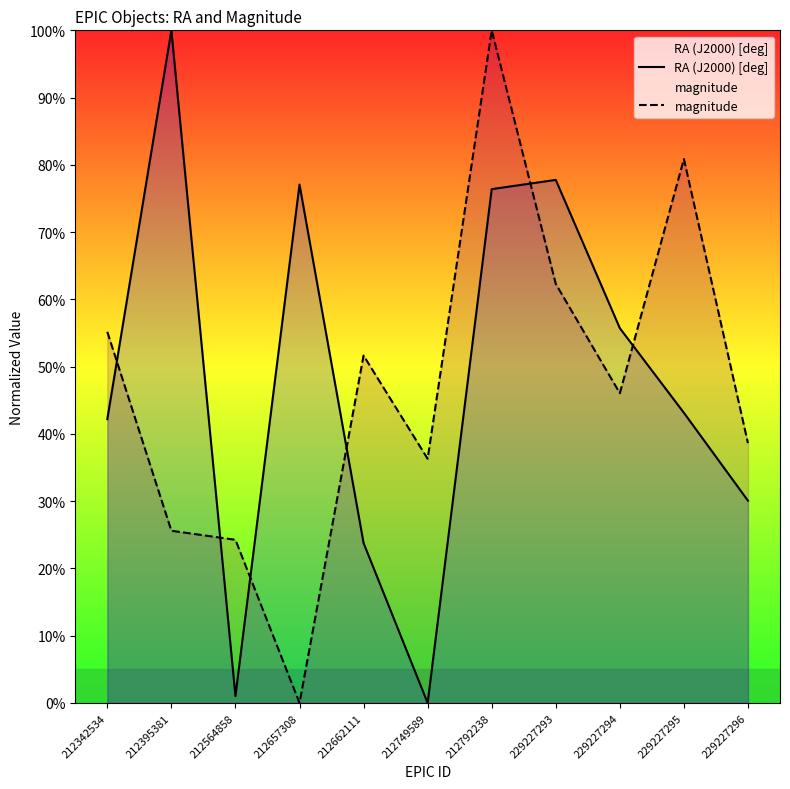

The value of RA (J2000) [deg] at 212564858 is 0.5. True or false?

False